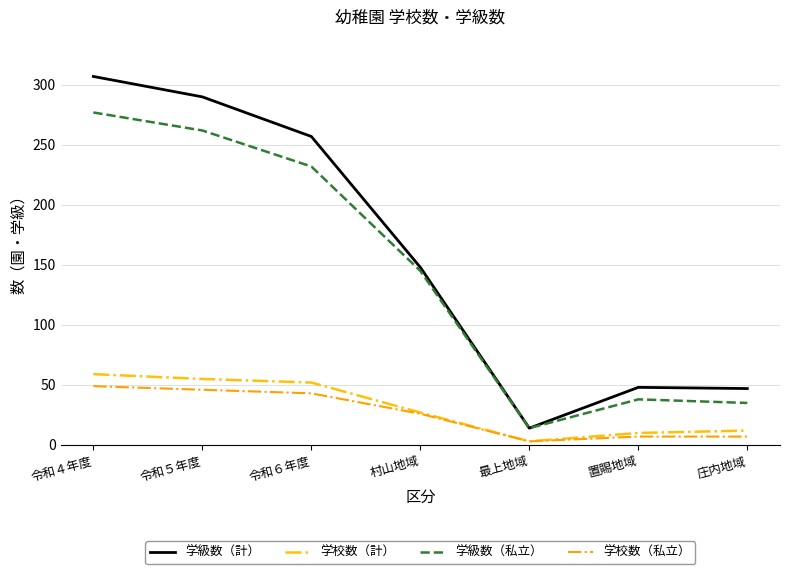

Is it true that 学級数（私立） equals 430 at 令和５年度?

False